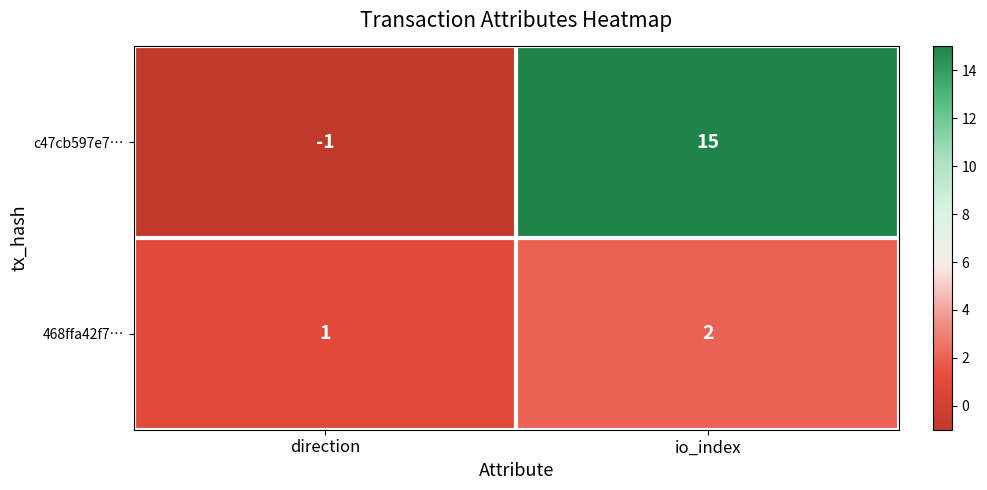

Which category has the lowest value across all series?

direction